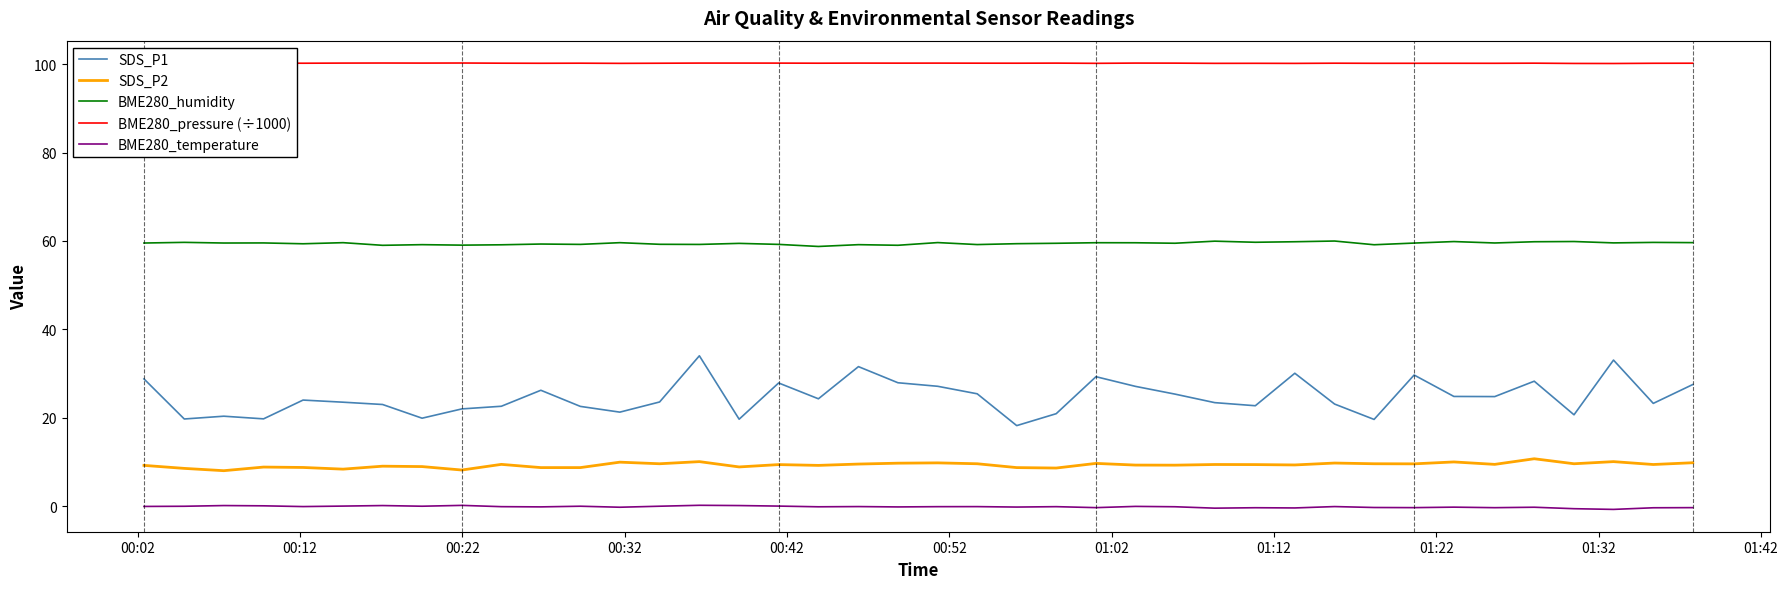

What is the maximum value for BME280_humidity?

60.0